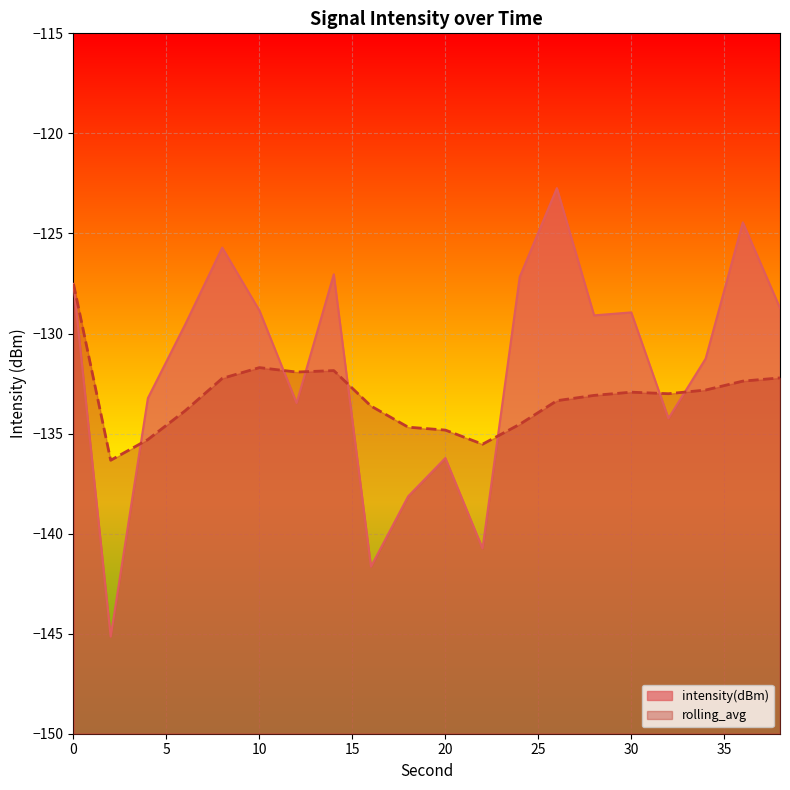

Reading left to right, transcribe all the data shown in this chart.

intensity(dBm): 0=-127.5	2=-145.1	4=-133.2	6=-129.6	8=-125.7	10=-128.9	12=-133.5	14=-127.0	16=-141.6	18=-138.1	20=-136.2	22=-140.7	24=-127.2	26=-122.7	28=-129.1	30=-128.9	32=-134.2	34=-131.3	36=-124.4	38=-128.7
rolling_avg: 0=-127.5	2=-136.3	4=-135.3	6=-133.9	8=-132.2	10=-131.7	12=-131.9	14=-131.9	16=-133.6	18=-134.7	20=-134.8	22=-135.5	24=-134.5	26=-133.4	28=-133.1	30=-132.9	32=-133.0	34=-132.8	36=-132.4	38=-132.2